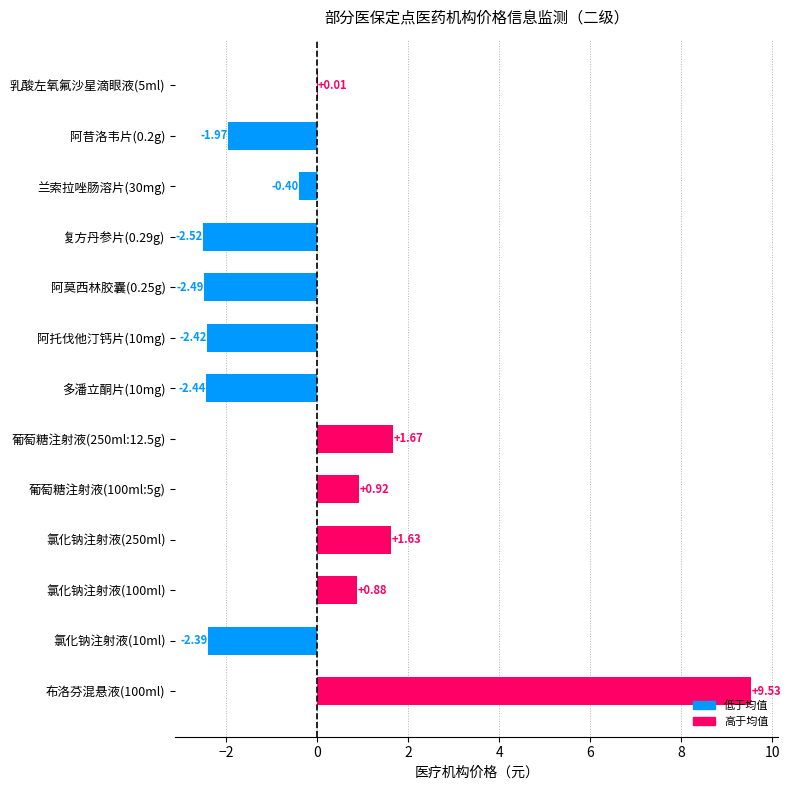

What is the change in value from 布洛芬混悬液(100ml) to 复方丹参片(0.29g)?

-12.0